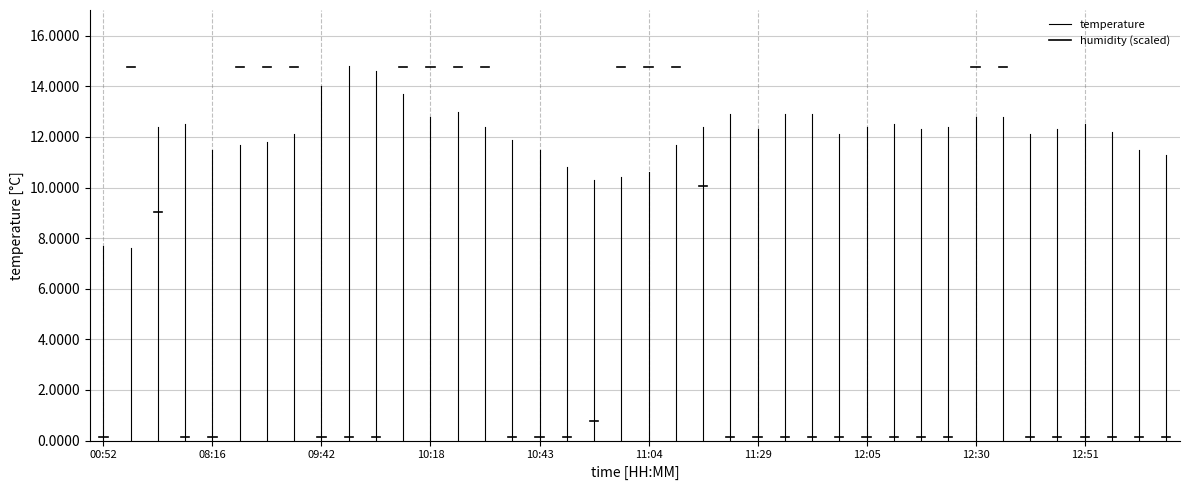

What is the sum of the humidity (scaled) values at 00:52 and 08:16?

0.3